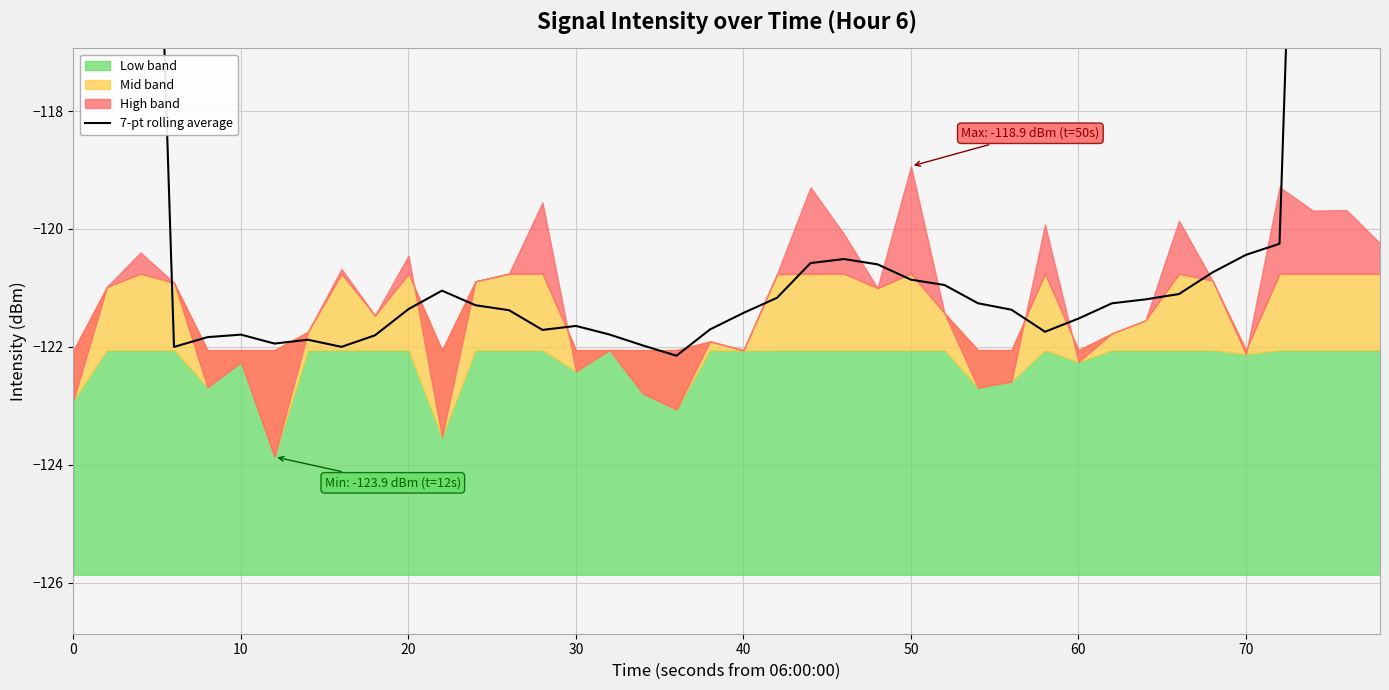

Is it true that the value at 18 is -160.3?

False